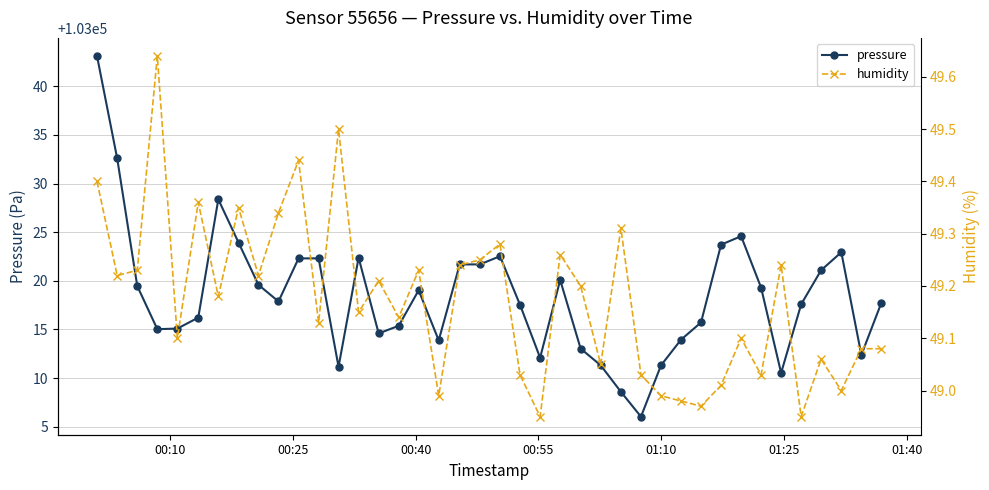

True or false: pressure and humidity intersect in this chart.

False